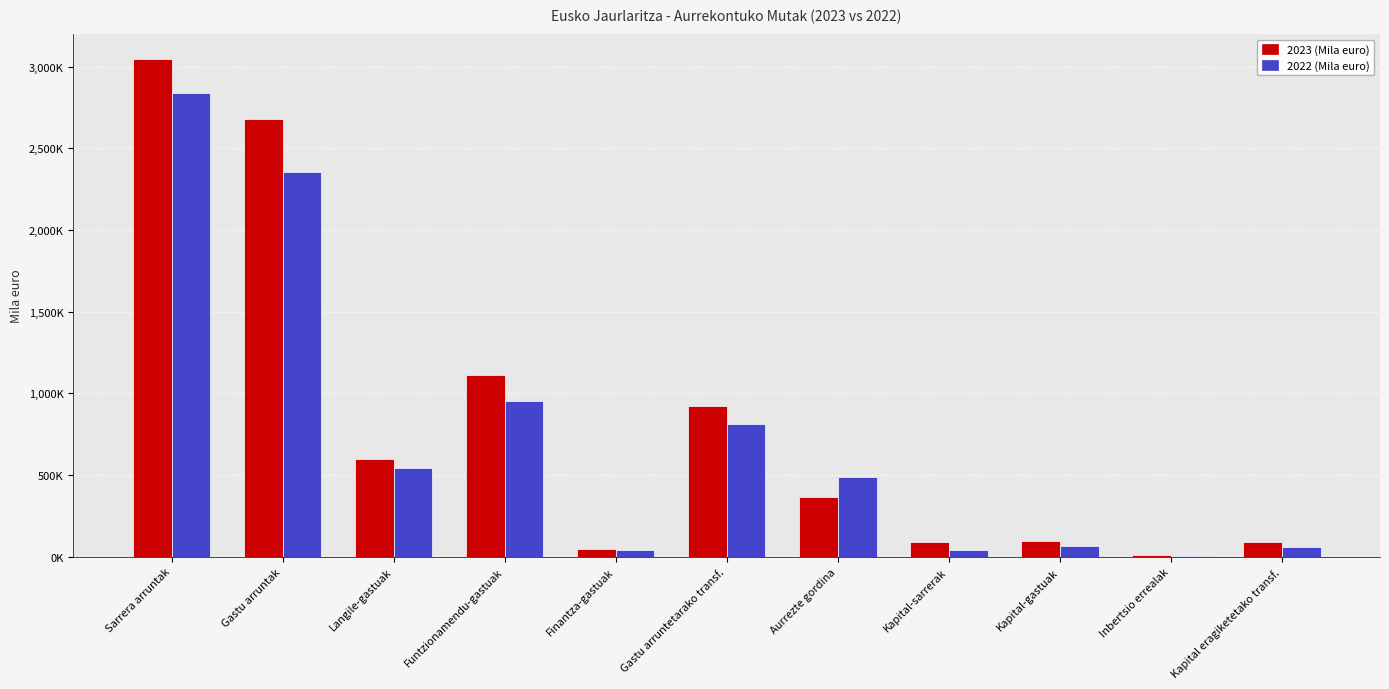

Does the chart contain stacked bars?

No